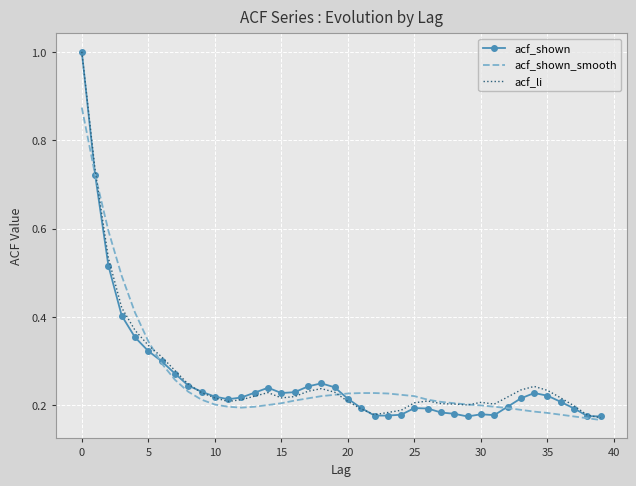

What are all the series names shown in the legend?

acf_shown, acf_shown_smooth, acf_li